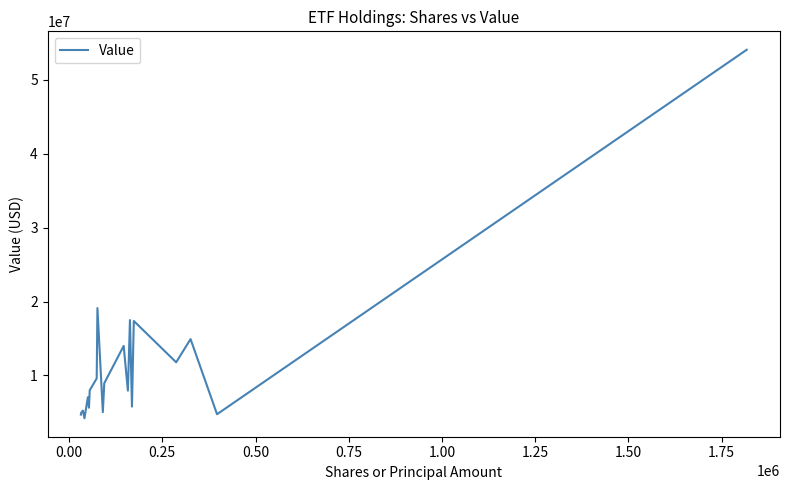

What is the maximum value shown in the chart?

54071000